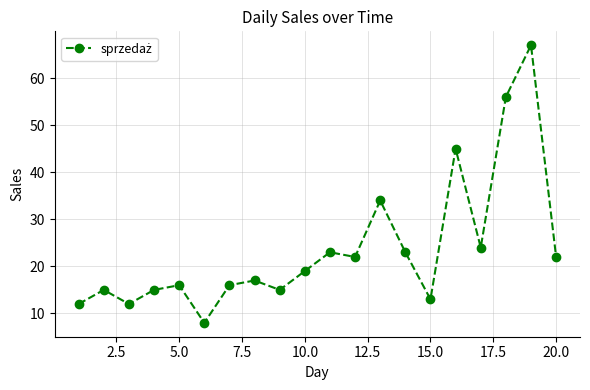

Does the chart have visible grid lines?

Yes